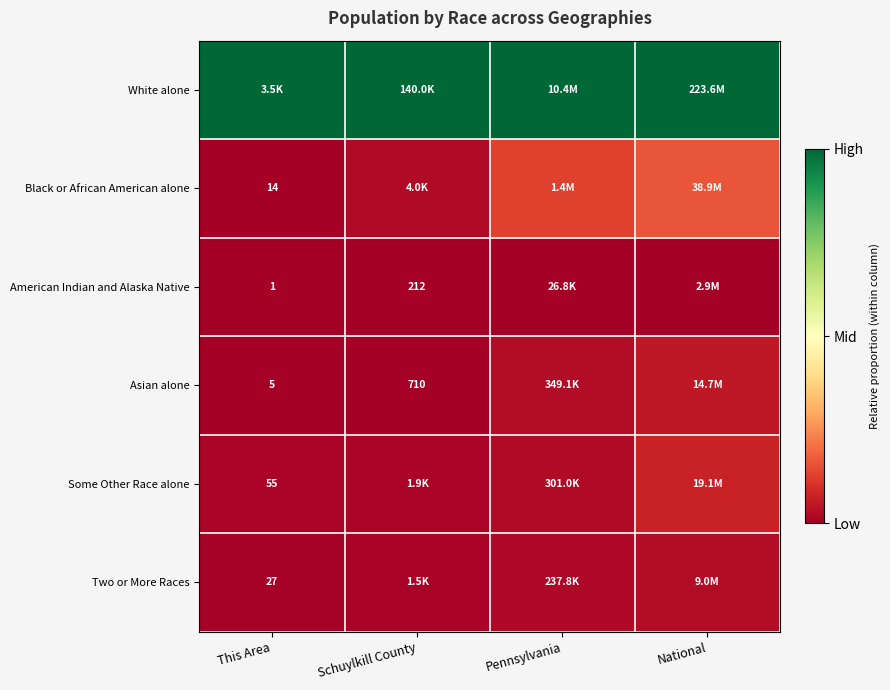

Between Pennsylvania and Schuylkill County, which is larger?

Pennsylvania